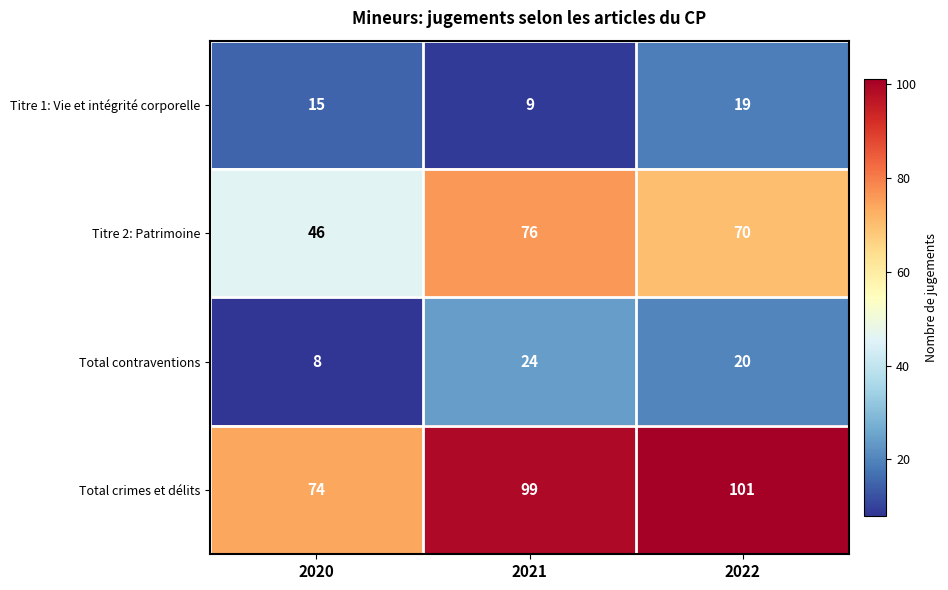

Count the Total contraventions values in the range 8 to 24.

3